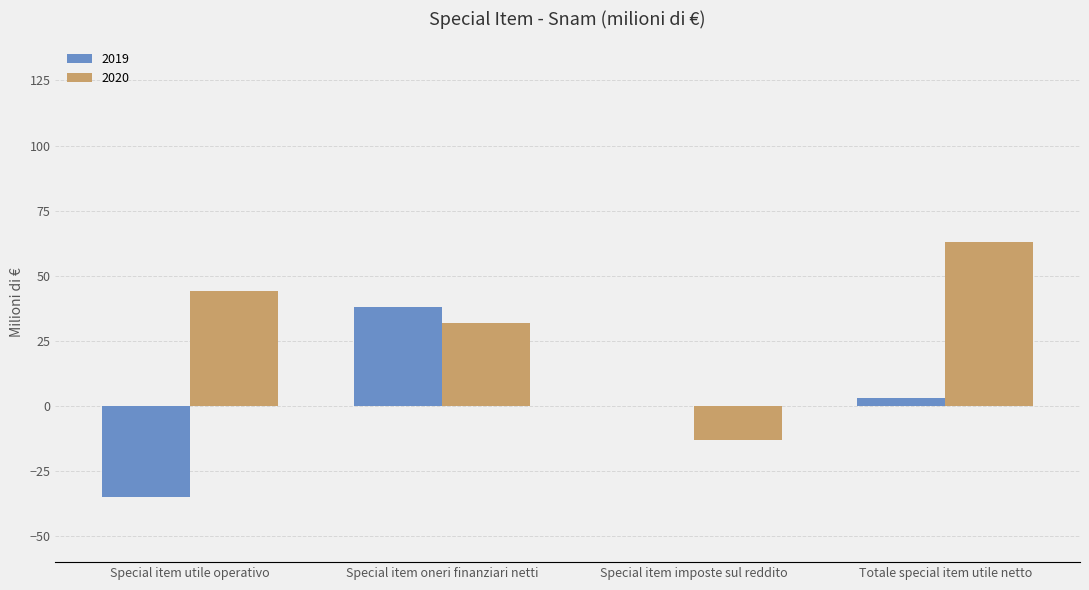

What is the sum of all 2020 values?

126